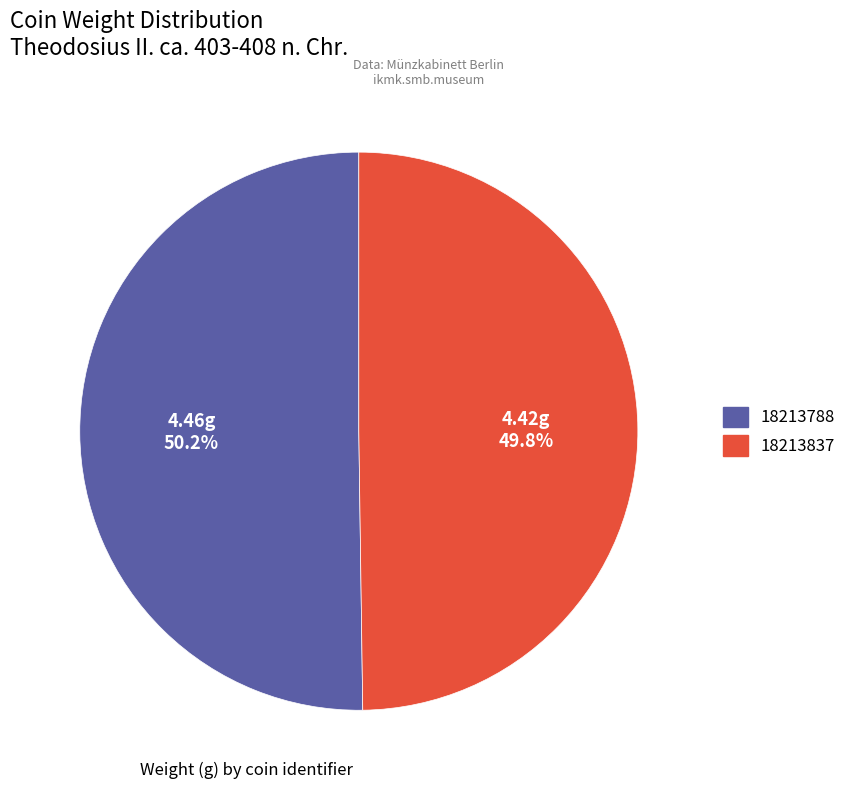

To the nearest percent, what portion does 18213837 represent?

50%